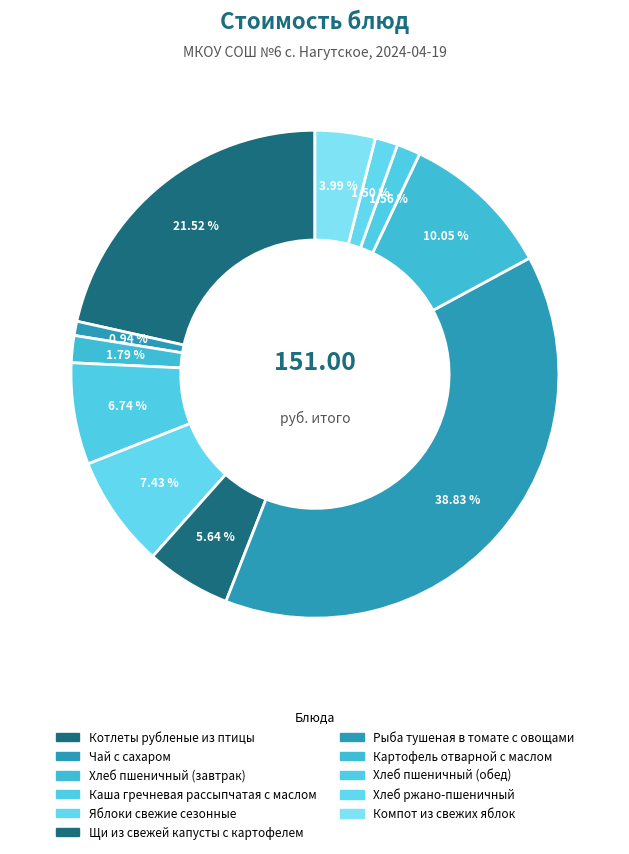

How many slices are in this pie chart?

11